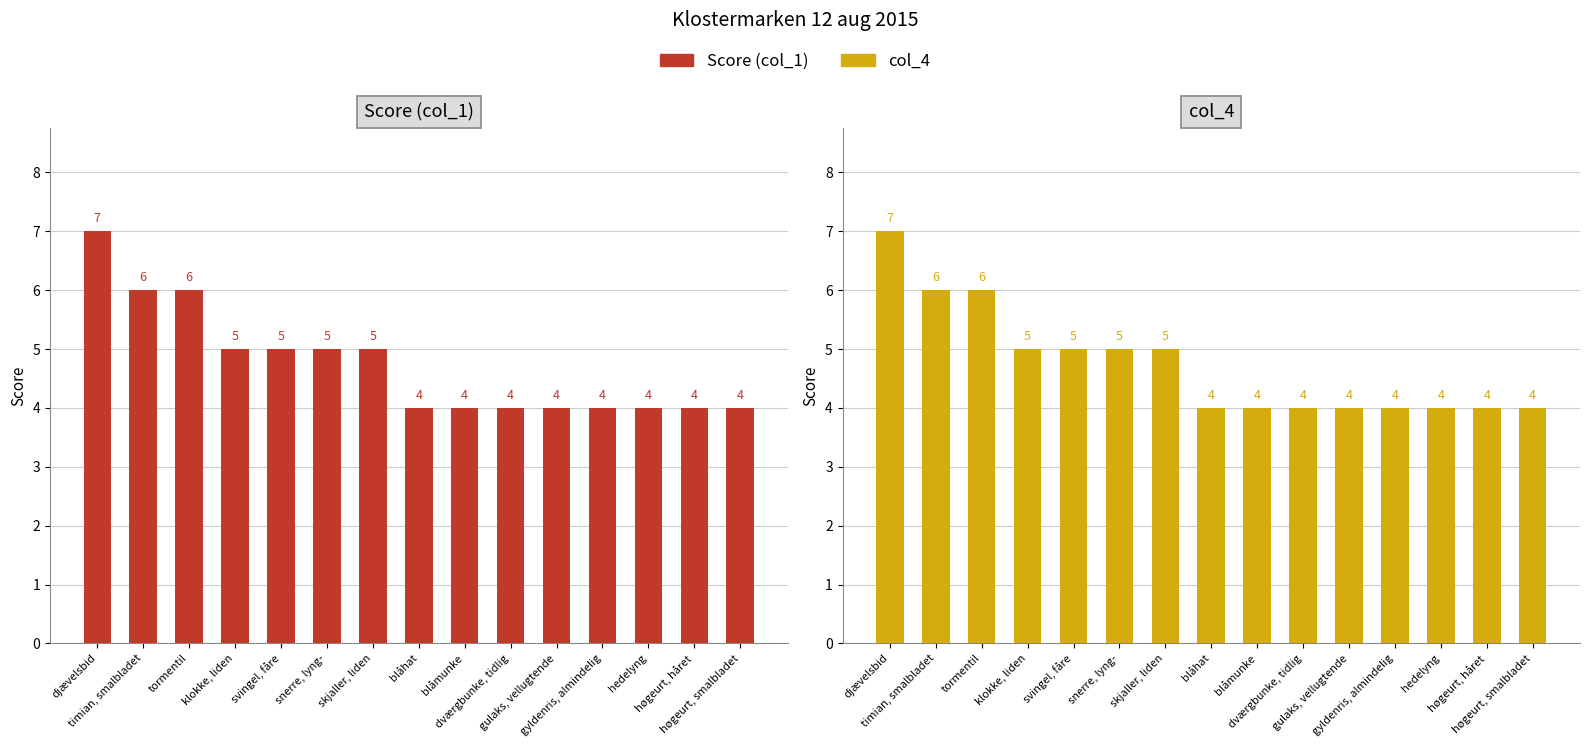

What is the average value of the Score (col_1) series?

5